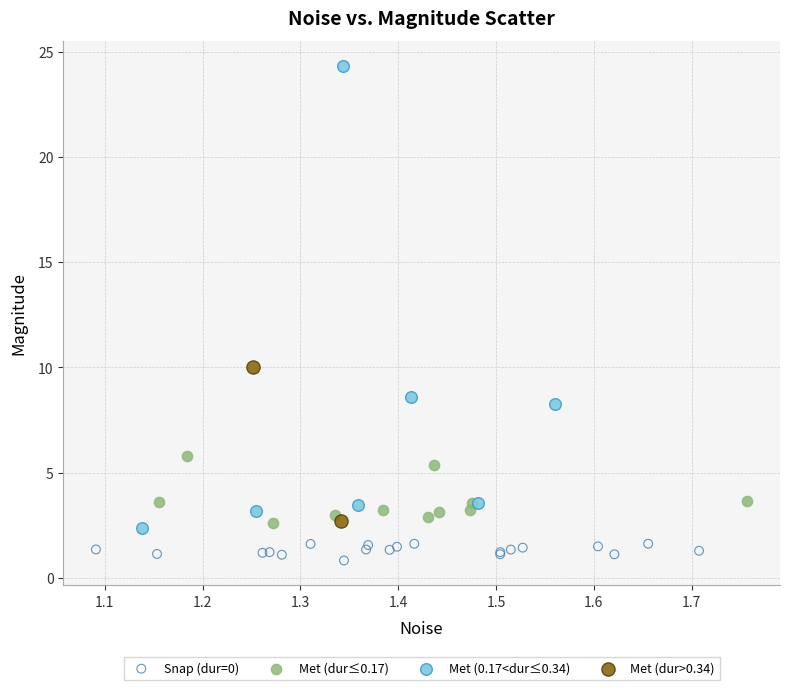

Which series has the largest Y range (max minus min)?

Met (0.17<dur≤0.34)